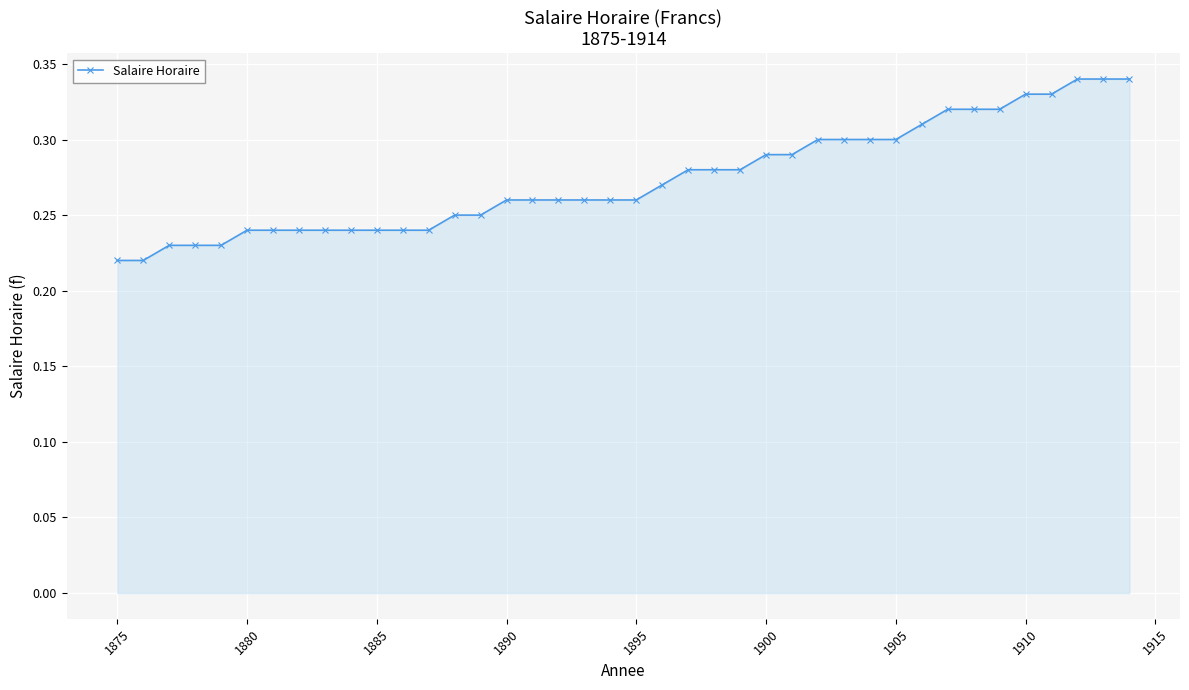

Does the chart have visible grid lines?

Yes